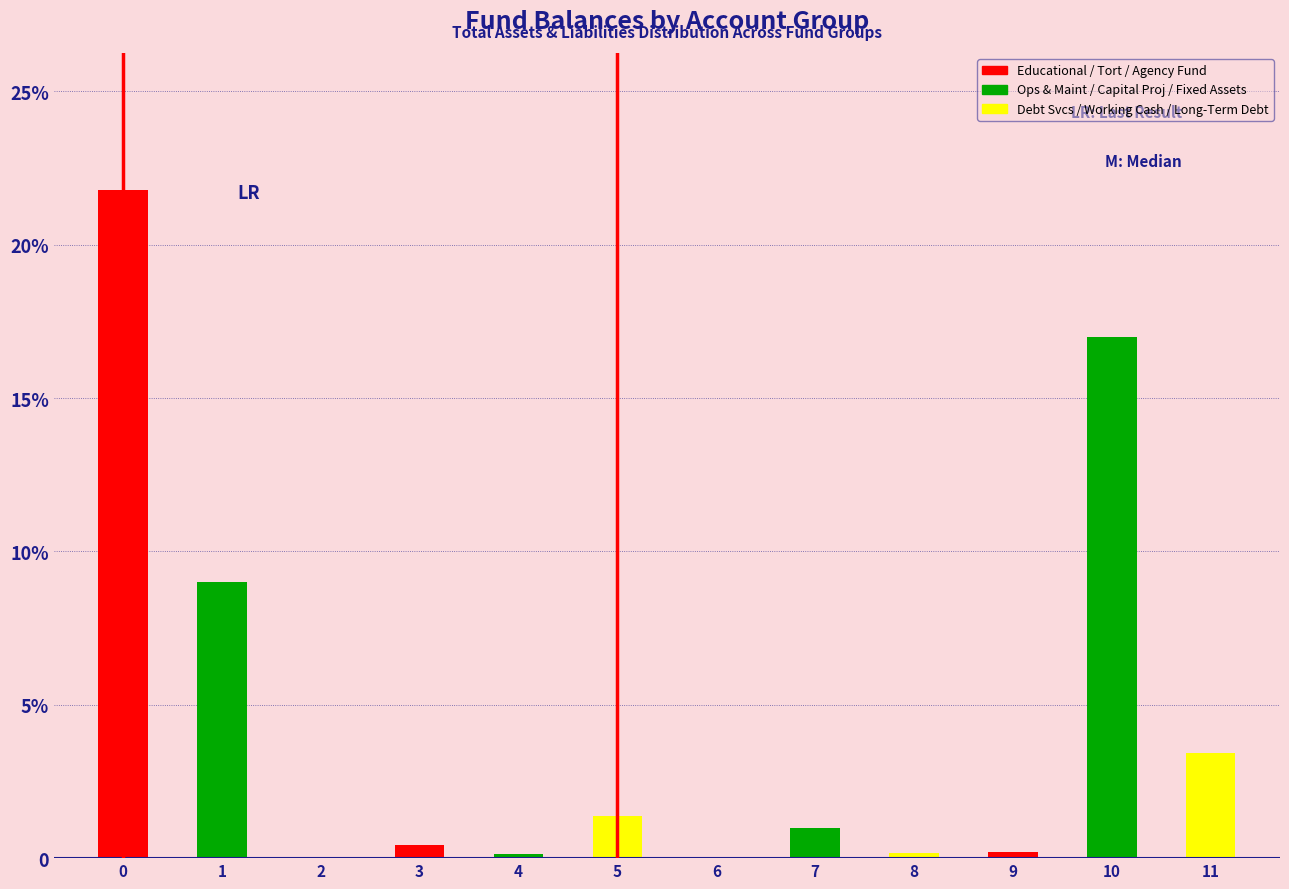

Are the bars horizontal?

No